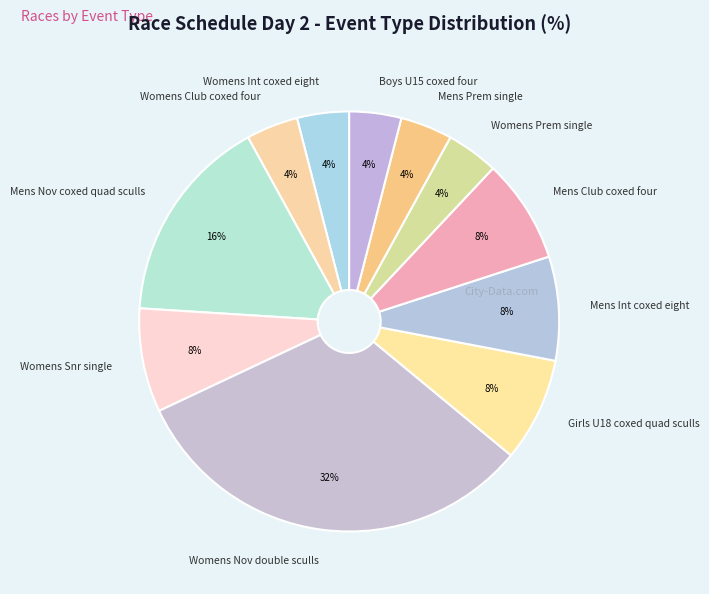

Is the sum of Mens Int coxed eight and Womens Int coxed eight greater than half?

No